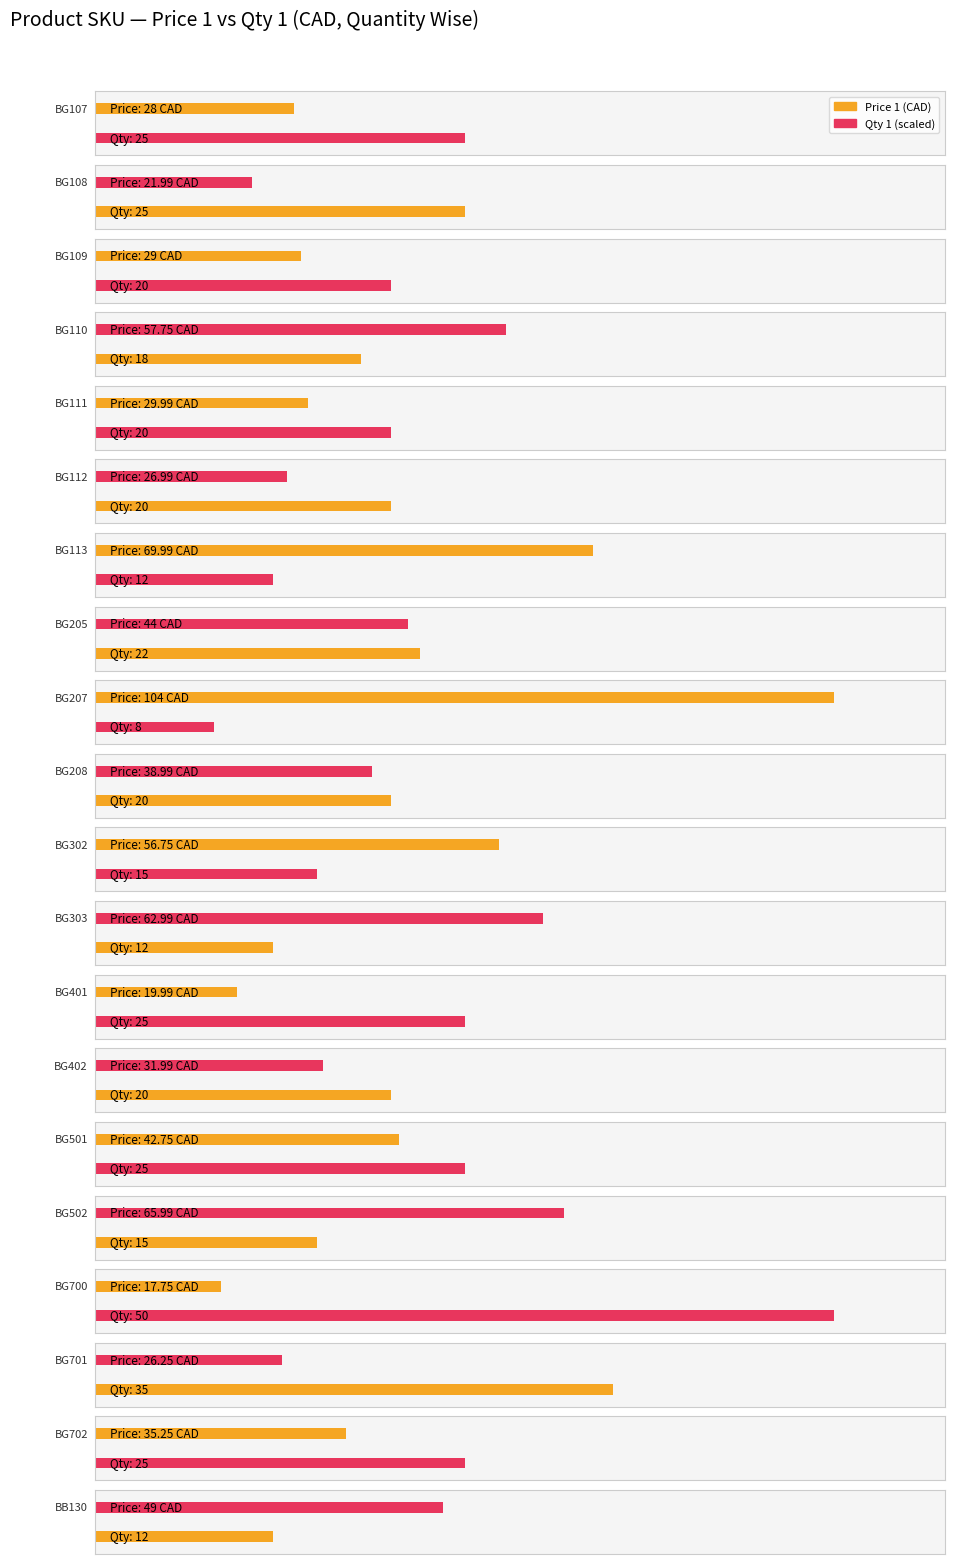

Which has a higher value, BG502 or BG207?

BG207